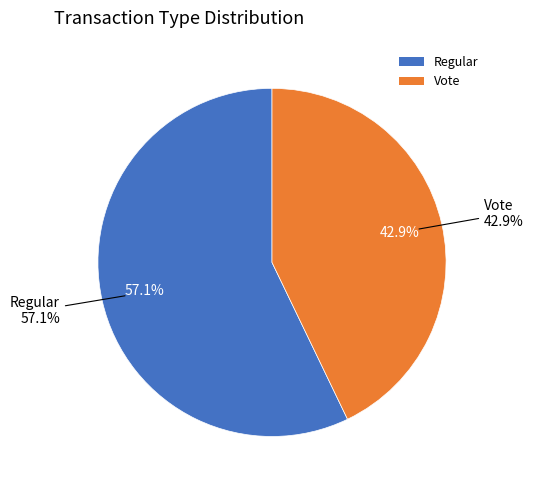

What percentage is NOT represented by Regular?

42.9%